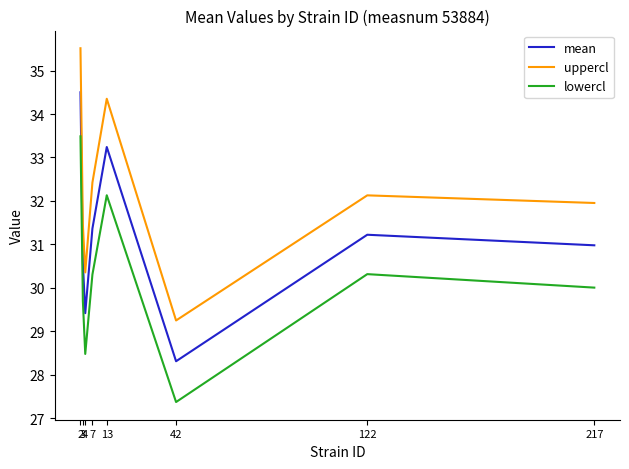

True or false: uppercl and lowercl cross at least once.

False